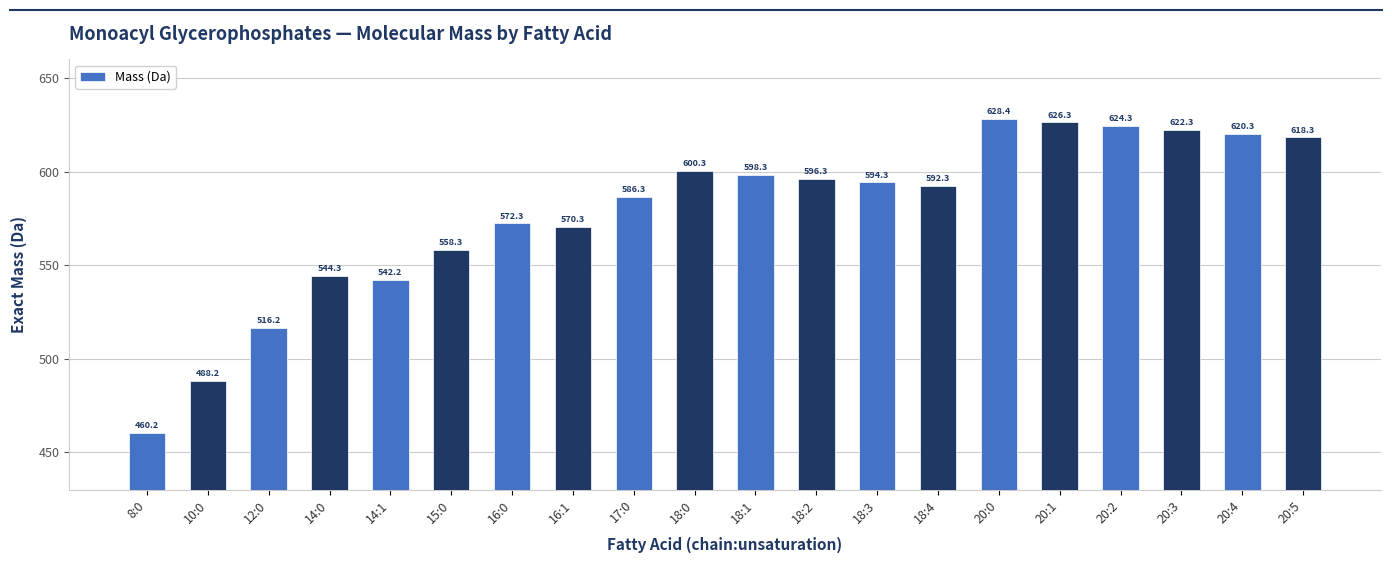

How many values are below 594?

10